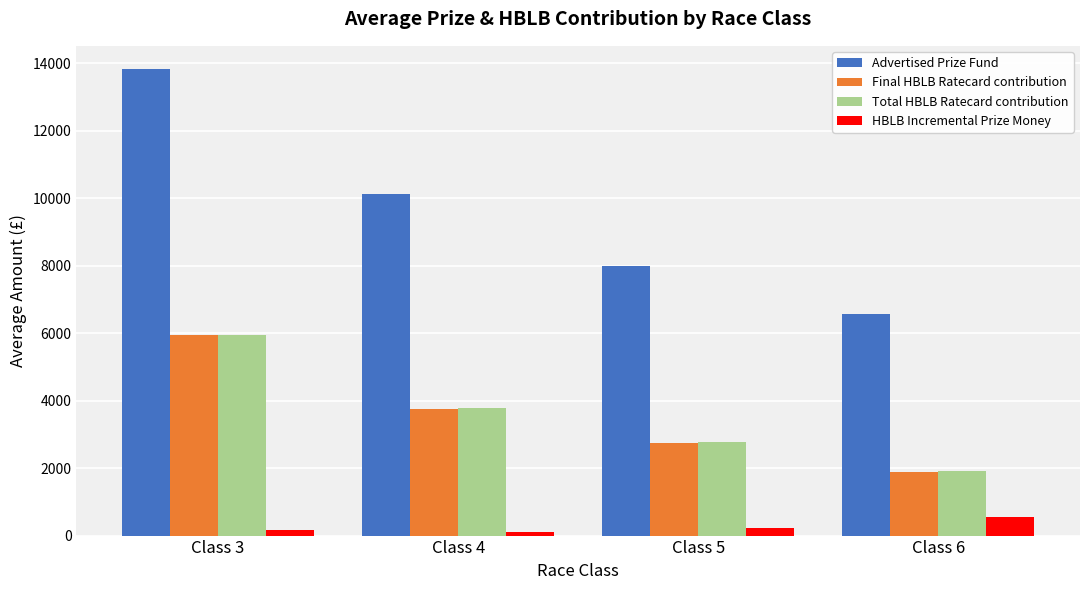

Rank the categories by Advertised Prize Fund value from highest to lowest.

Class 3, Class 4, Class 5, Class 6